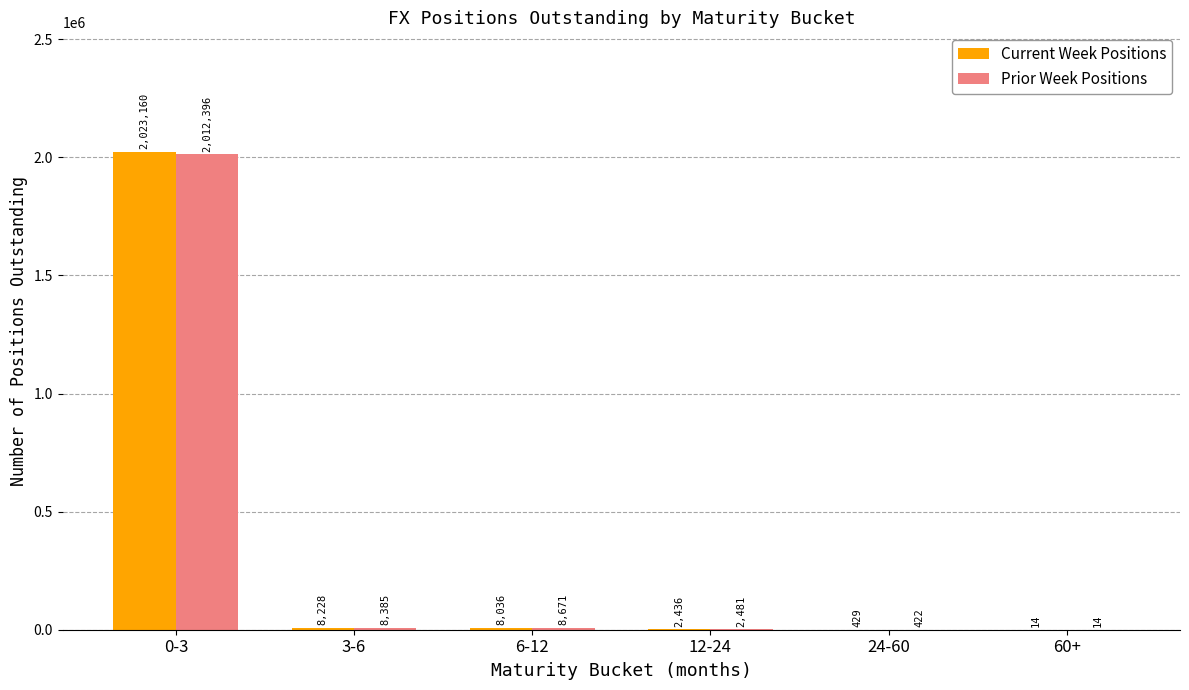

What is the sum of all Current Week Positions values?

2042303